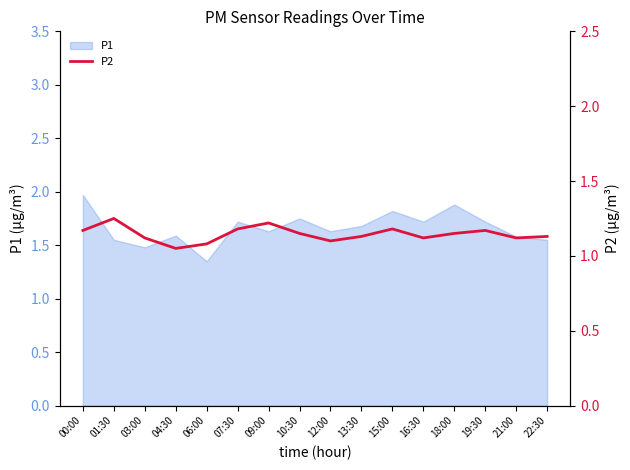

True or false: P1 has a value of 0.8 at 06:00.

False